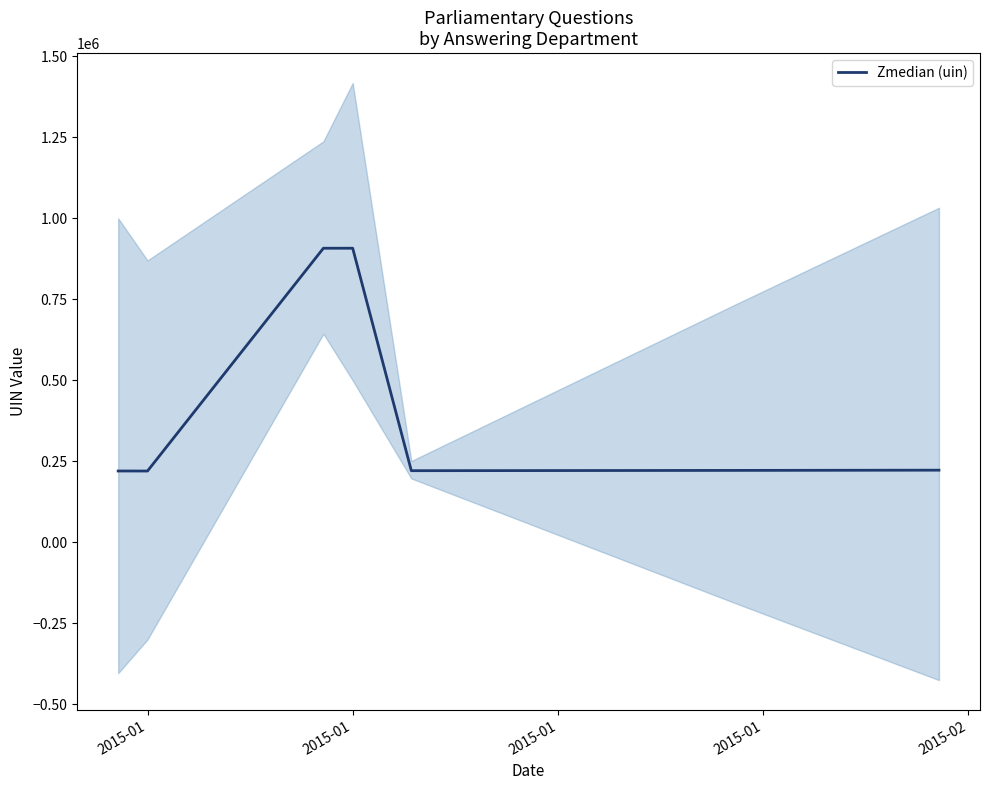

What is the ratio of the value at 5 to the value at 2015-02?

1.0